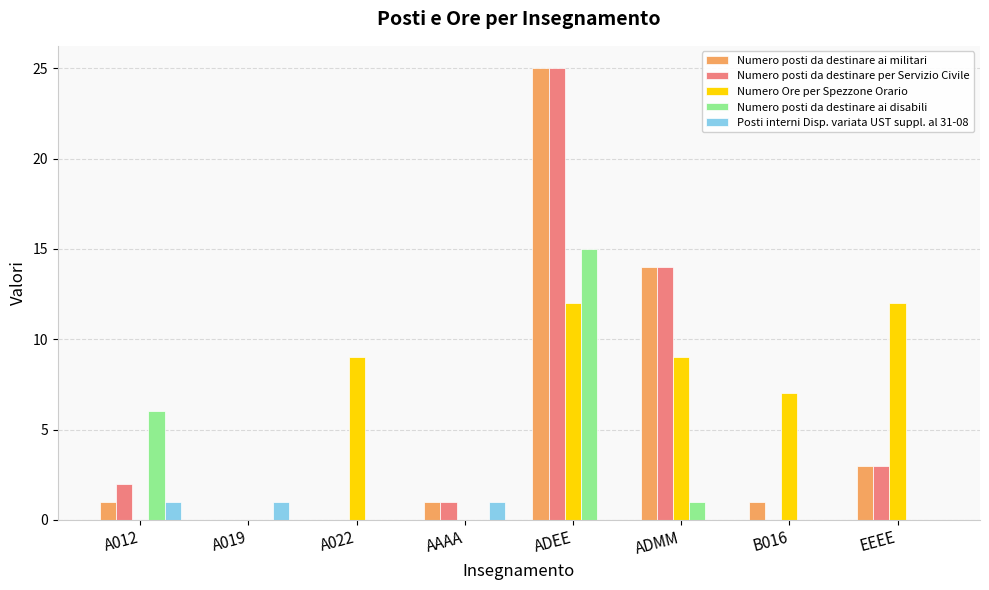

Reading left to right, list all the values displayed in this chart.

Numero posti da destinare ai militari: 1	0	0	1	25	14	1	3
Numero posti da destinare per Servizio Civile: 2	0	0	1	25	14	0	3
Numero Ore per Spezzone Orario: 0	0	9	0	12	9	7	12
Numero posti da destinare ai disabili: 6	0	0	0	15	1	0	0
Posti interni Disp. variata UST suppl. al 31-08: 1	1	0	1	0	0	0	0